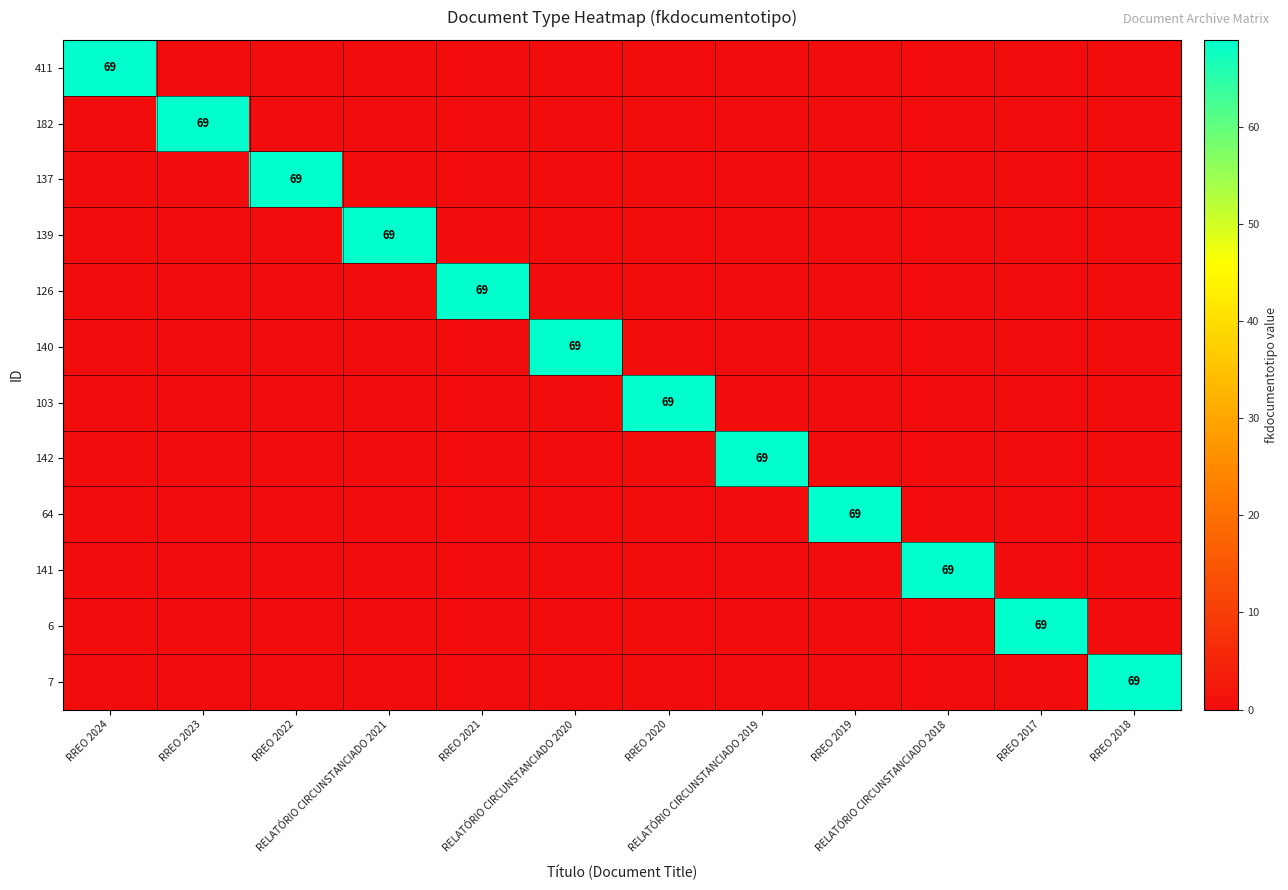

Is the value of 142 at RELATÓRIO CIRCUNSTANCIADO 2021 greater than the value of 7 at RELATÓRIO CIRCUNSTANCIADO 2020?

No